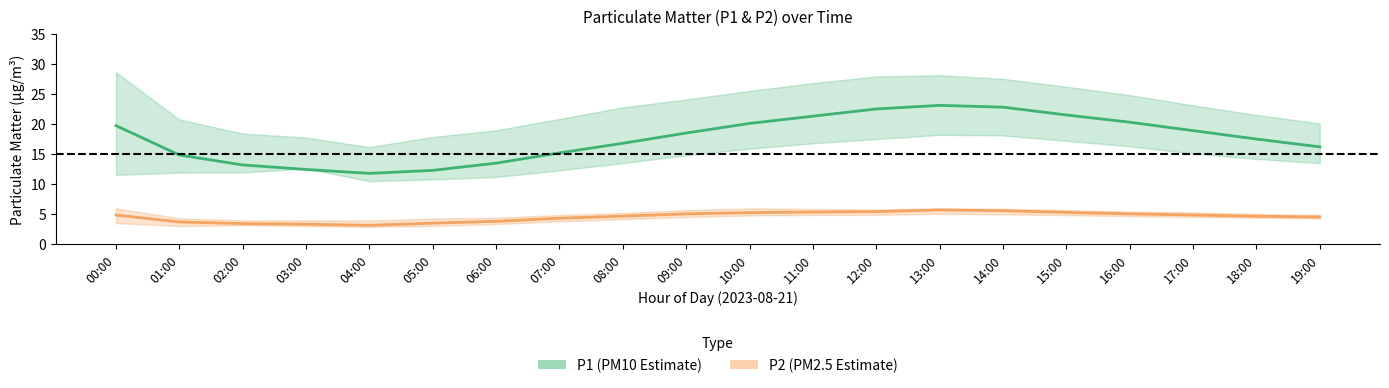

What is the sum of the P2 (PM2.5 Estimate) values at 17:00 and 02:00?

8.3